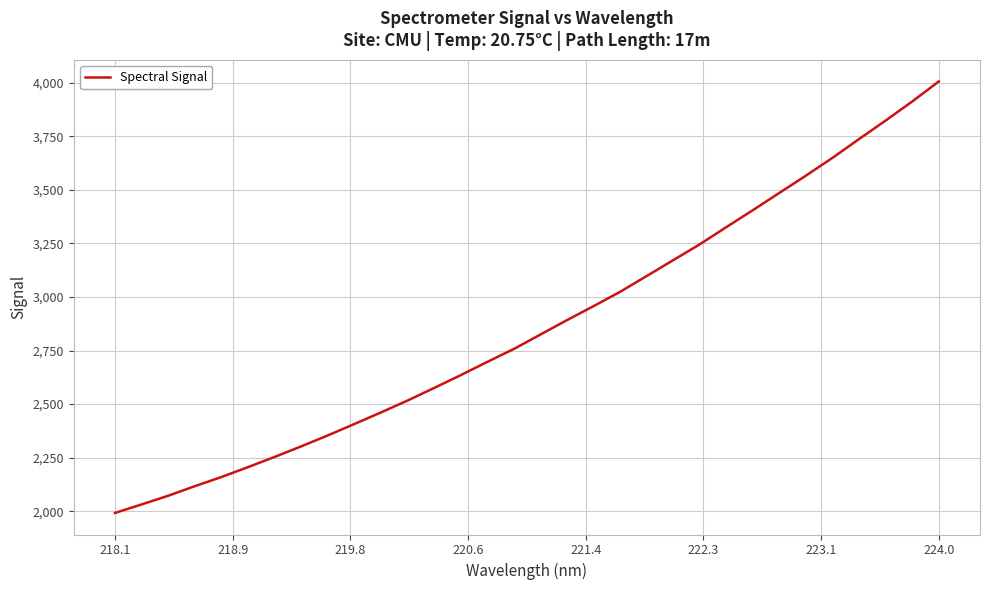

What is the minimum value shown in the chart?

1992.2